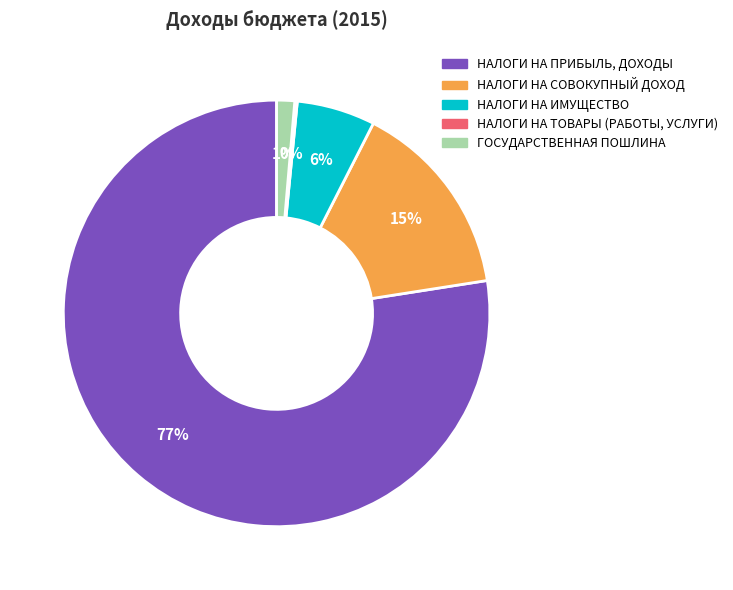

To the nearest percent, what percentage of the pie is НАЛОГИ НА СОВОКУПНЫЙ ДОХОД?

15%